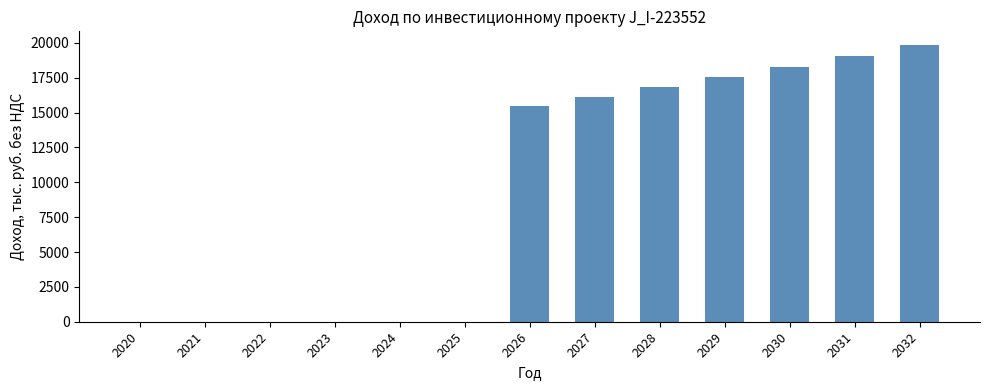

What is the sum of all values?

123165.4